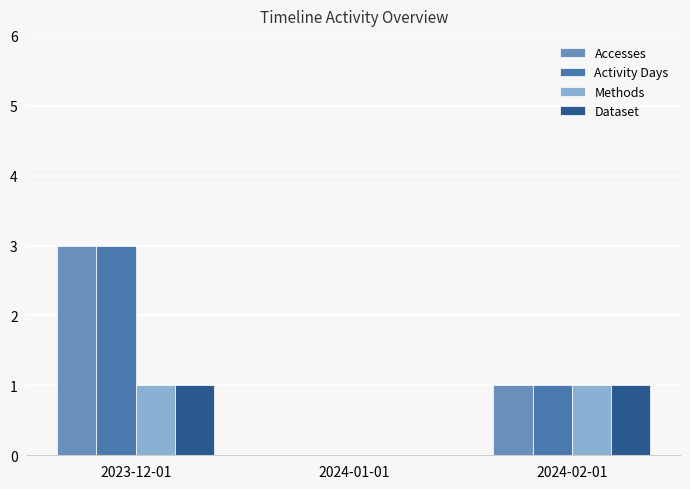

How many groups of bars are there?

3